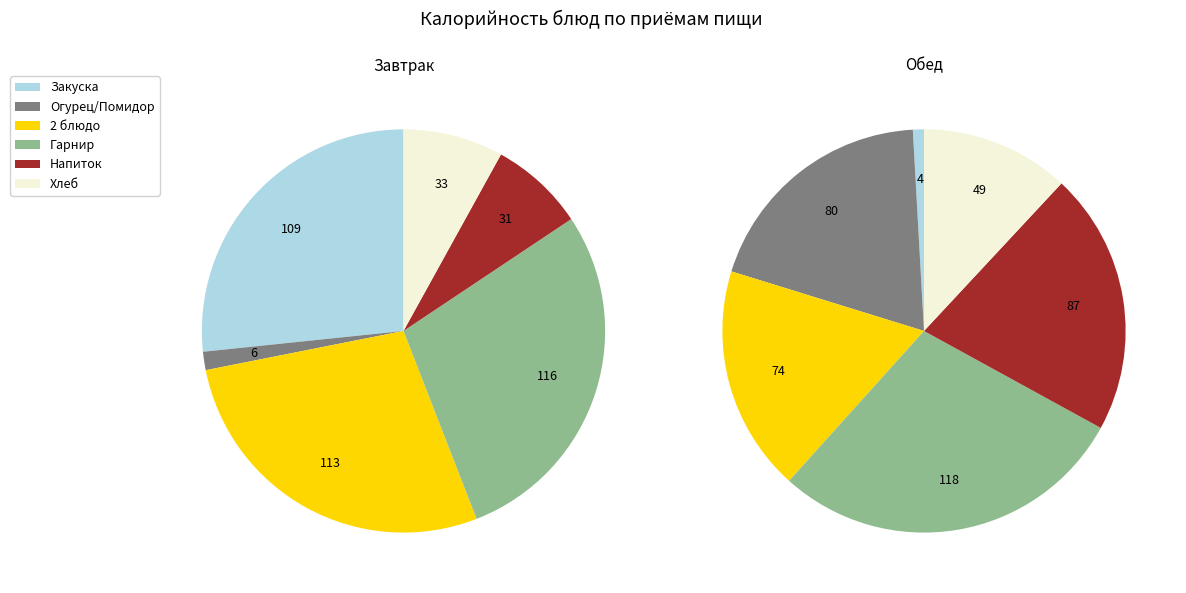

To the nearest percent, what is the average slice percentage?

17%